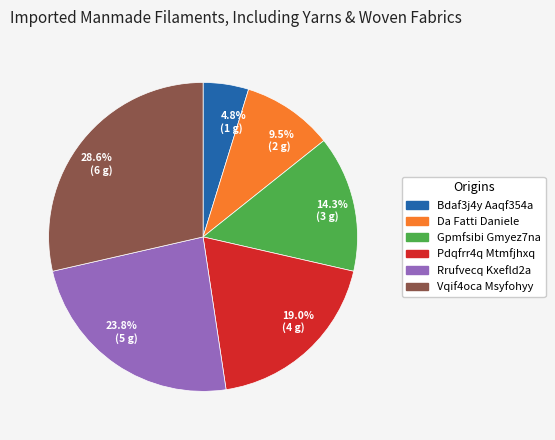

Is there a majority slice in this chart?

No